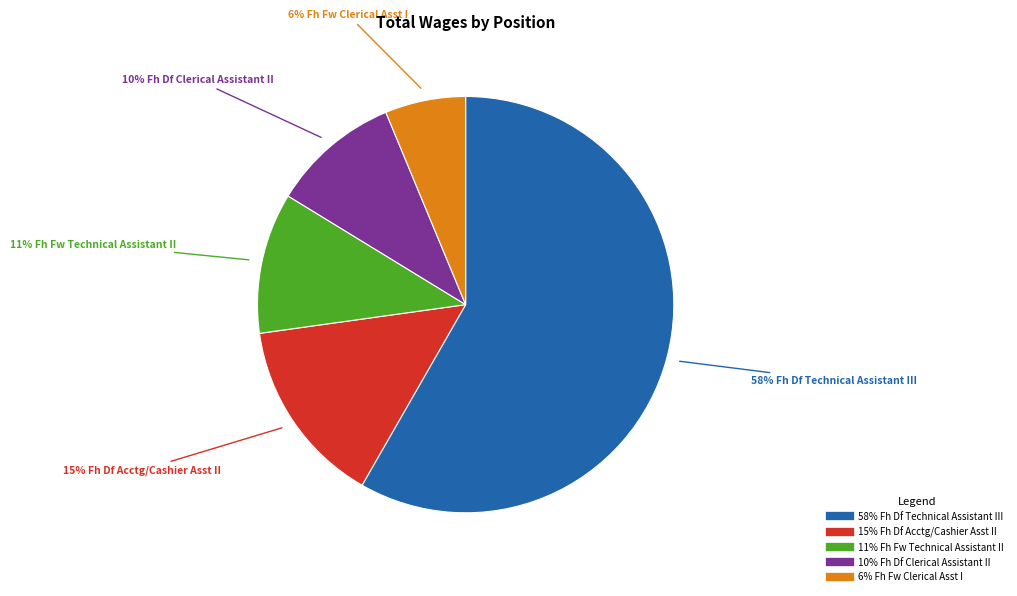

Is there any slice that represents more than half of the pie?

Yes